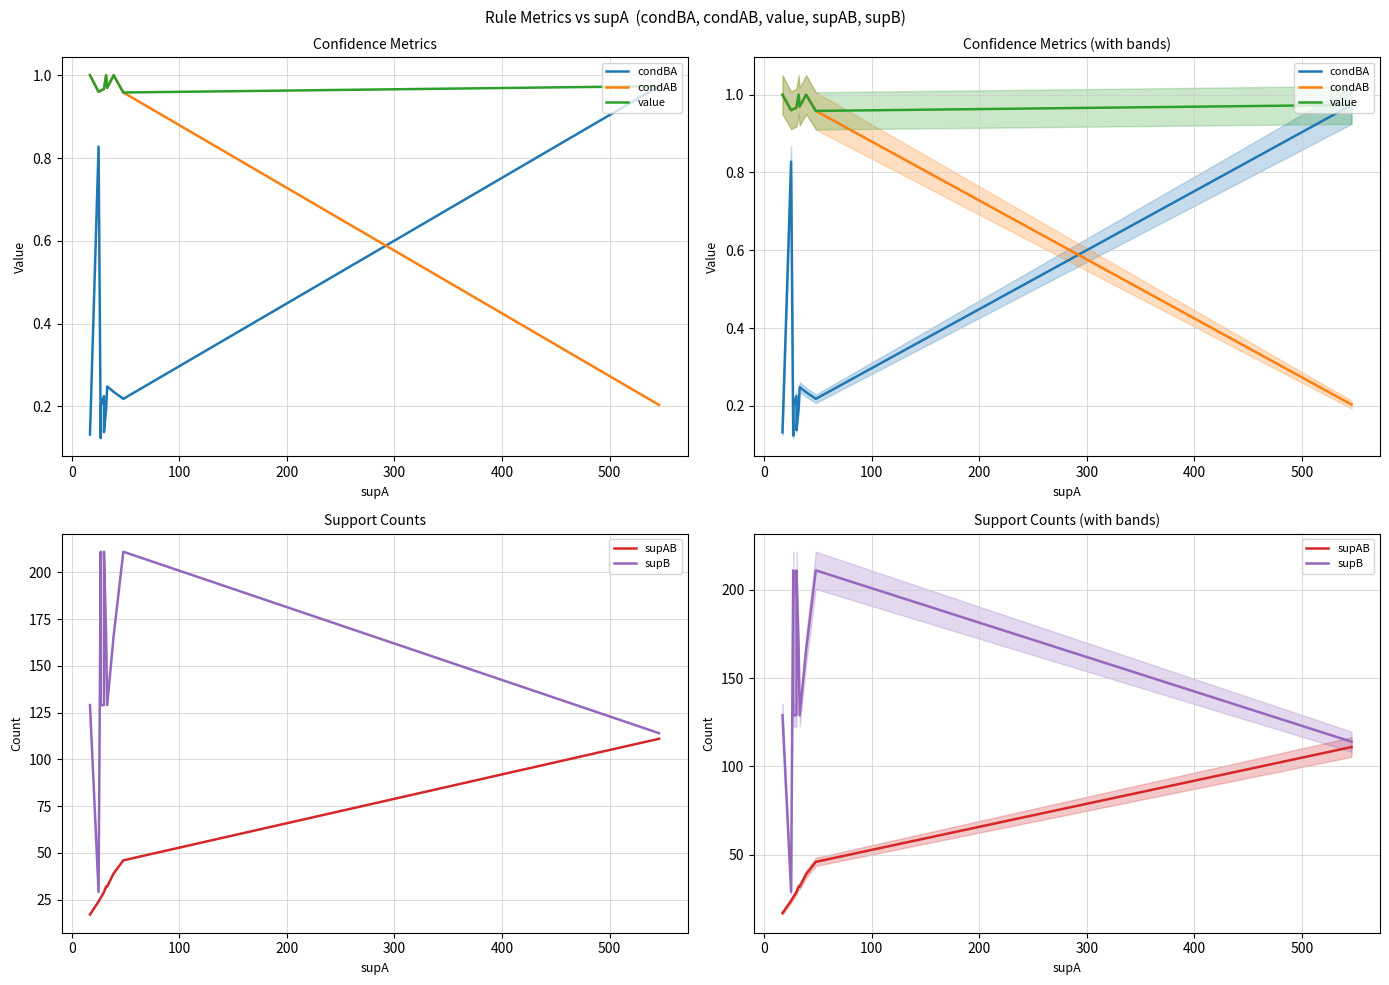

True or false: condAB and supB cross at least once.

False